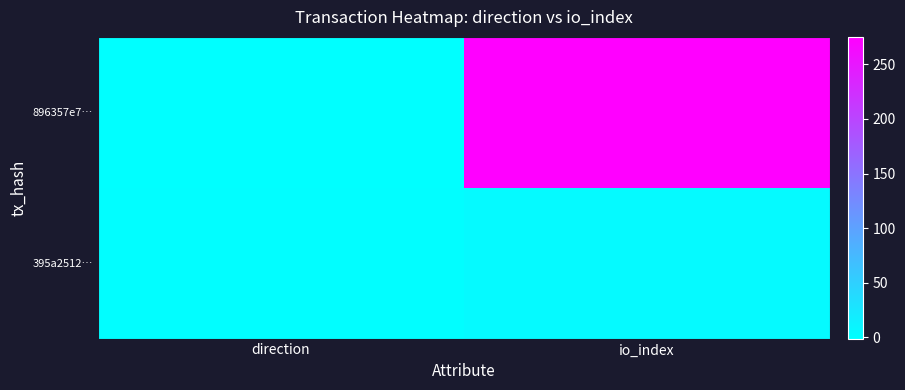

What is the total value across all series at io_index?

280